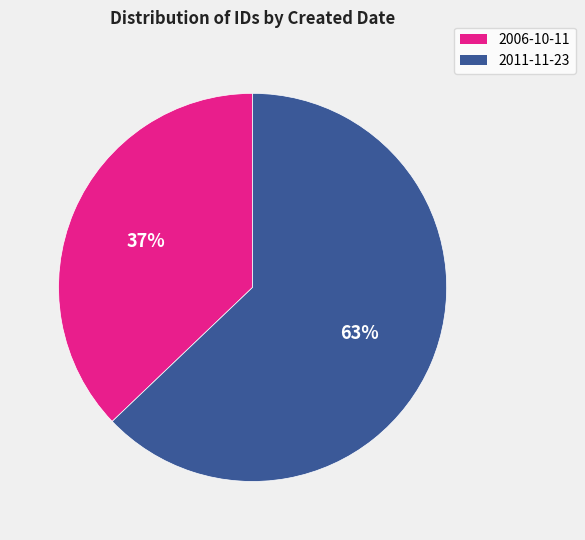

Is there any slice that represents more than half of the pie?

Yes